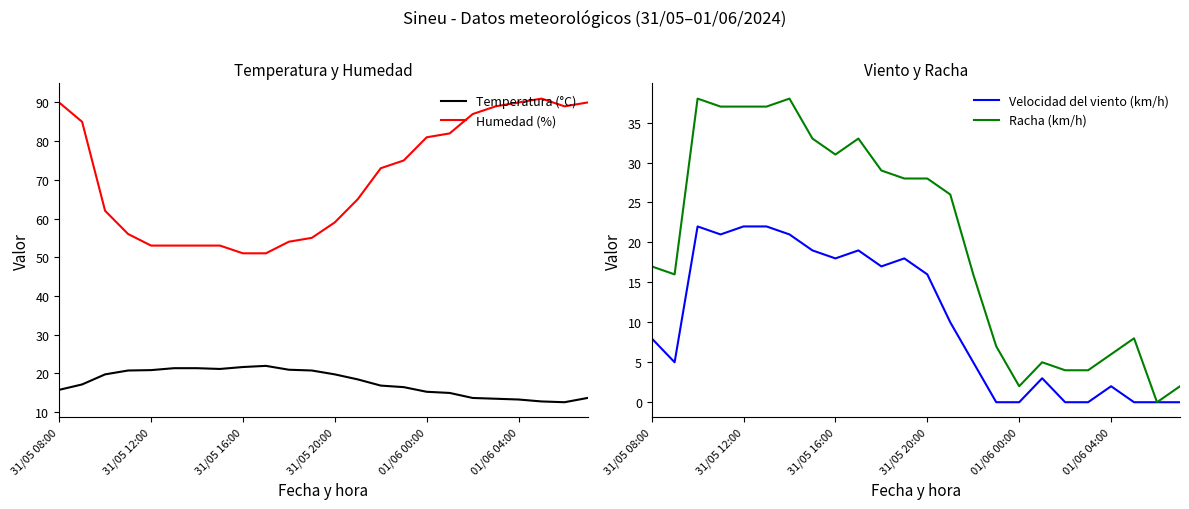

Rank the series at 15 from lowest to highest value.

Velocidad del viento (km/h), Racha (km/h), Temperatura (°C), Humedad (%)